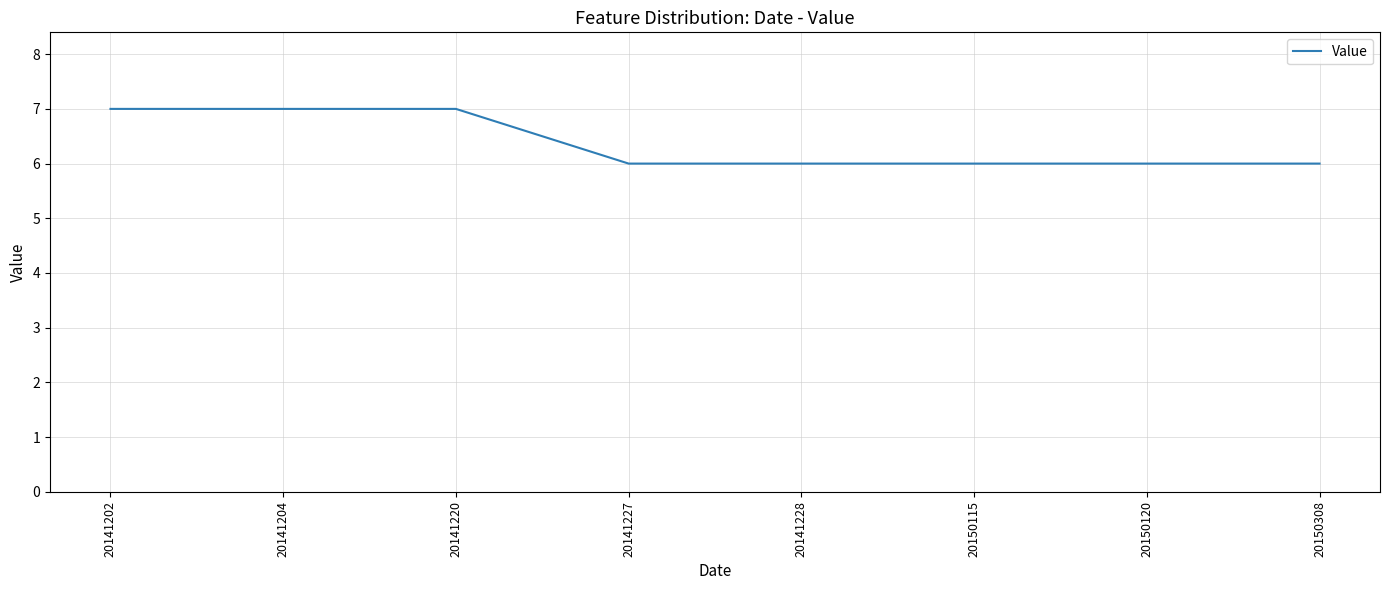

Approximately how many times larger is the value at 20150120 compared to 20150115?

1.0